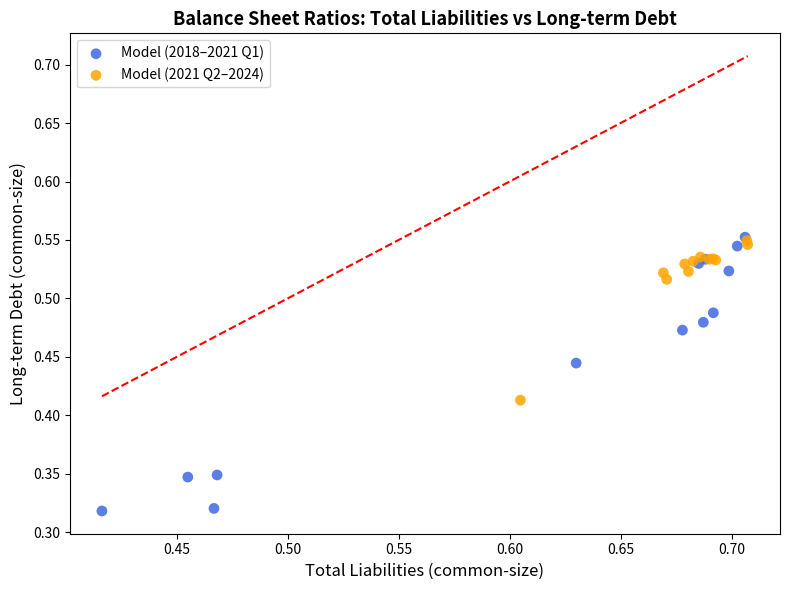

Which series reaches the minimum Y coordinate?

Model (2018–2021 Q1)